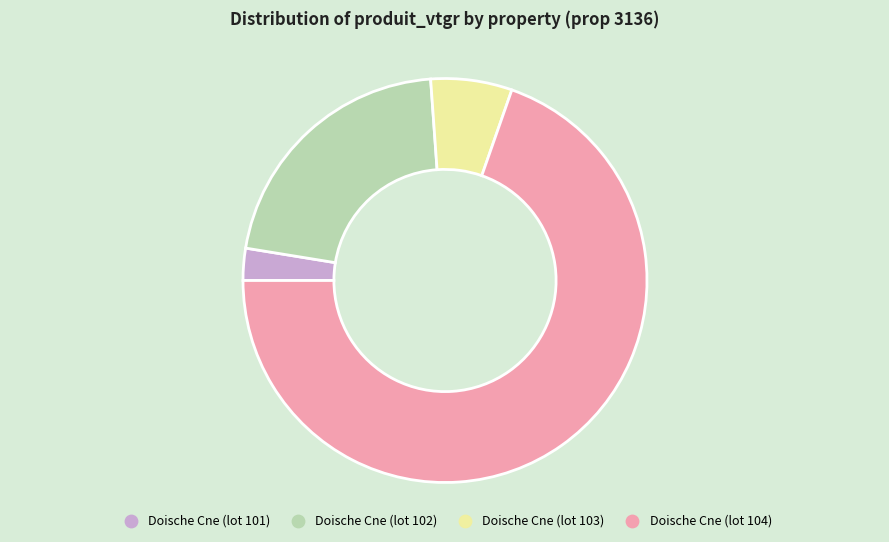

Between Doische Cne (lot 101) and Doische Cne (lot 103), which is larger?

Doische Cne (lot 103)